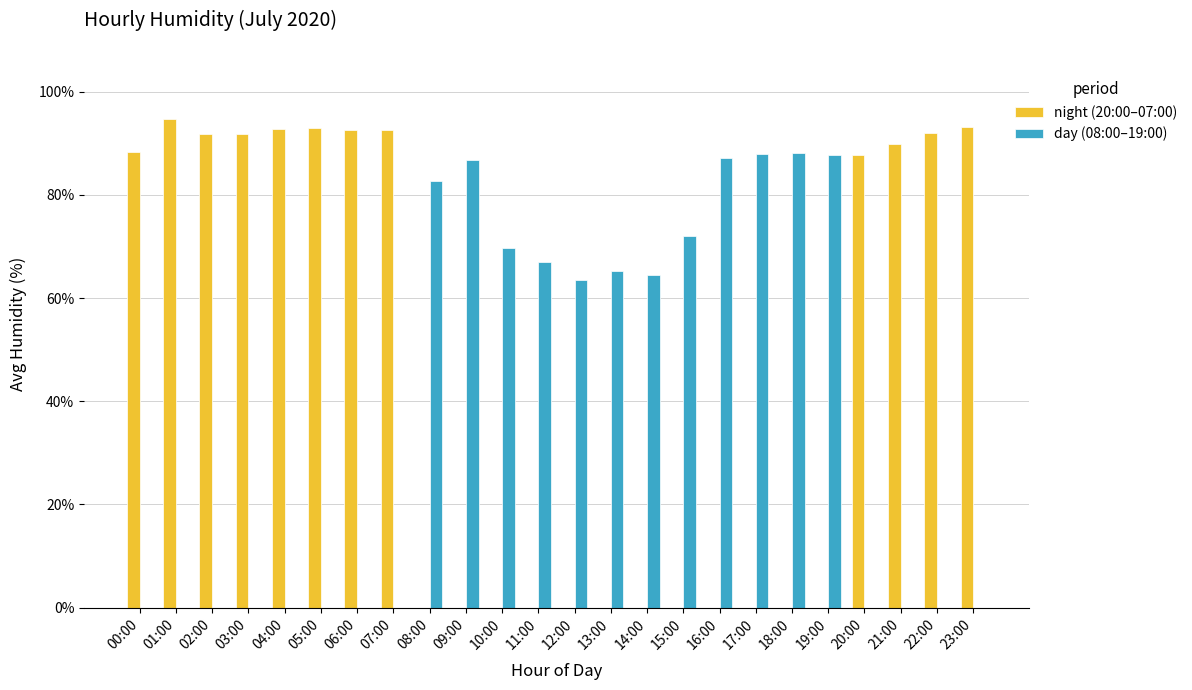

Count the number of data series in this chart.

2